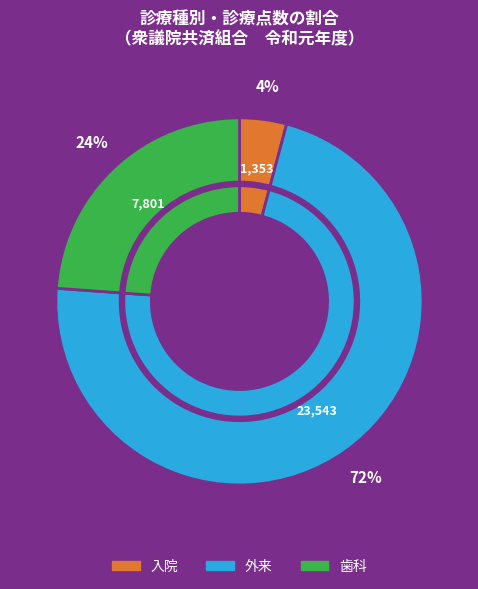

To the nearest percent, what is the combined percentage of 歯科 and 外来?

96%